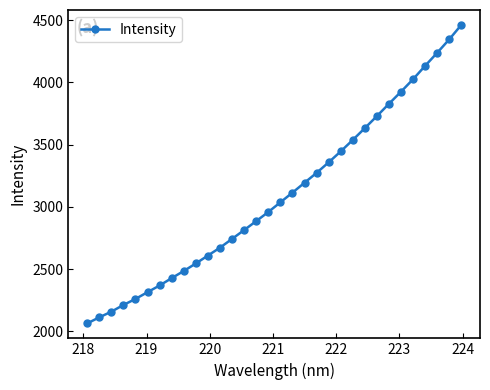

What is the smallest value displayed?

2063.2